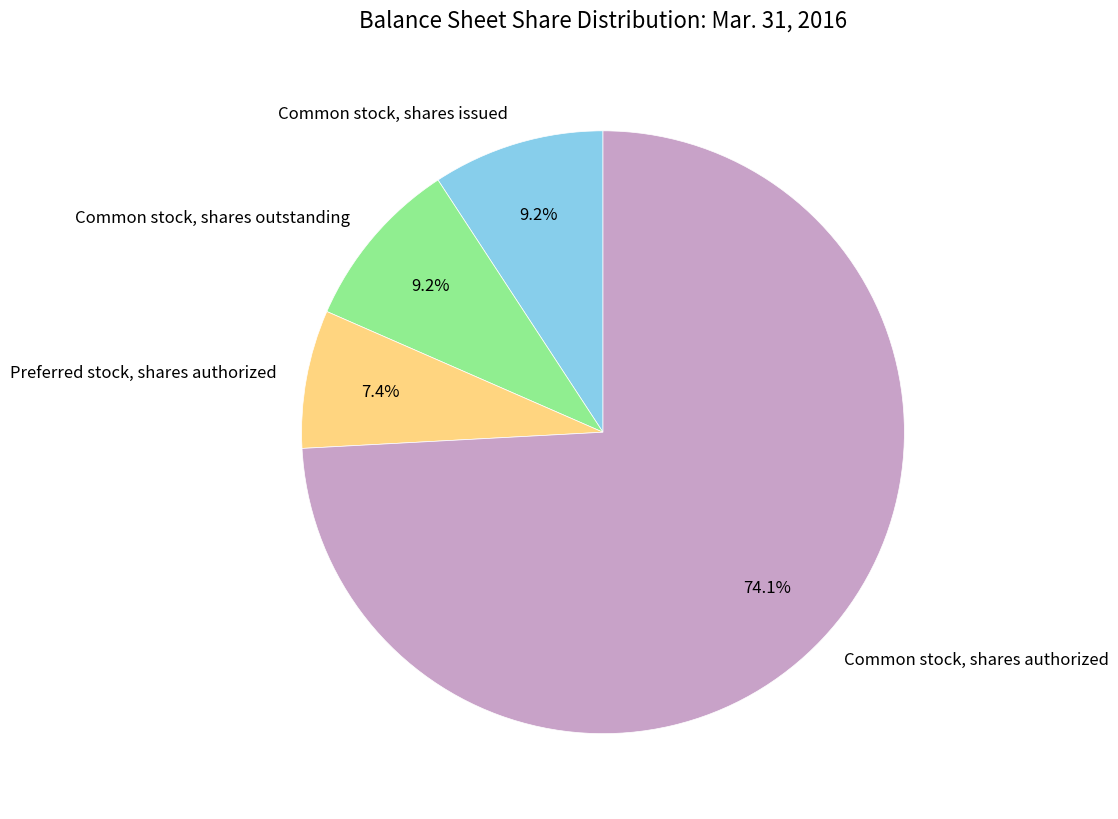

Approximately how many times larger is the value at Common stock, shares authorized compared to Preferred stock, shares authorized?

10.0